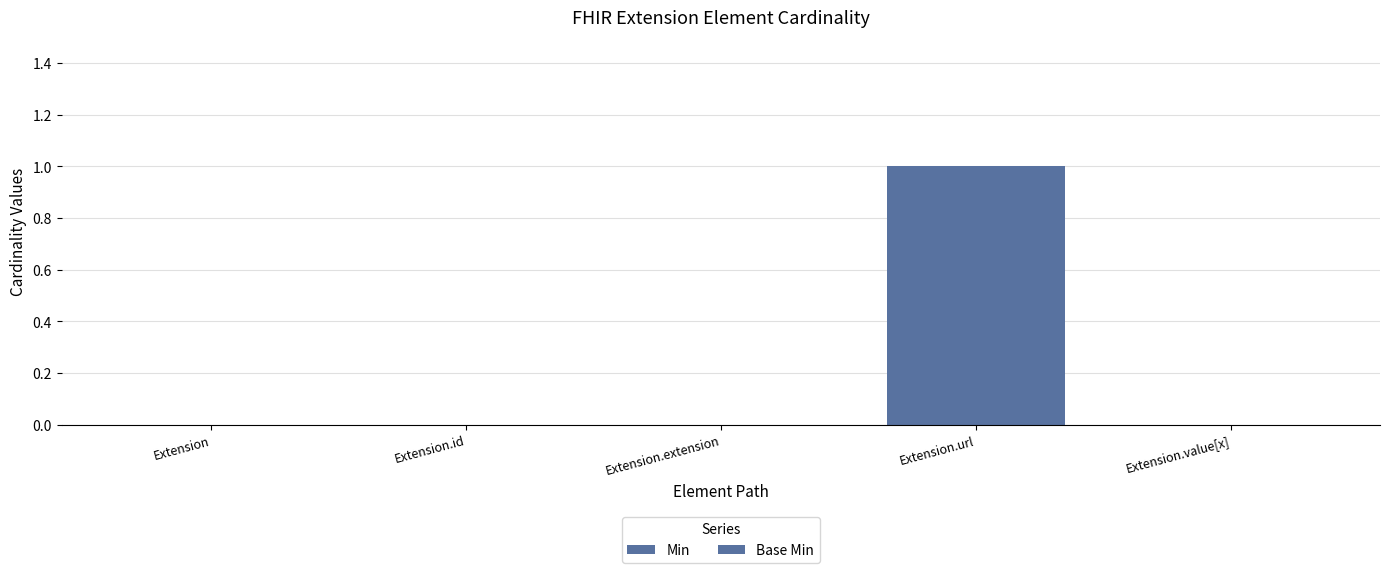

How many groups of bars are there?

5